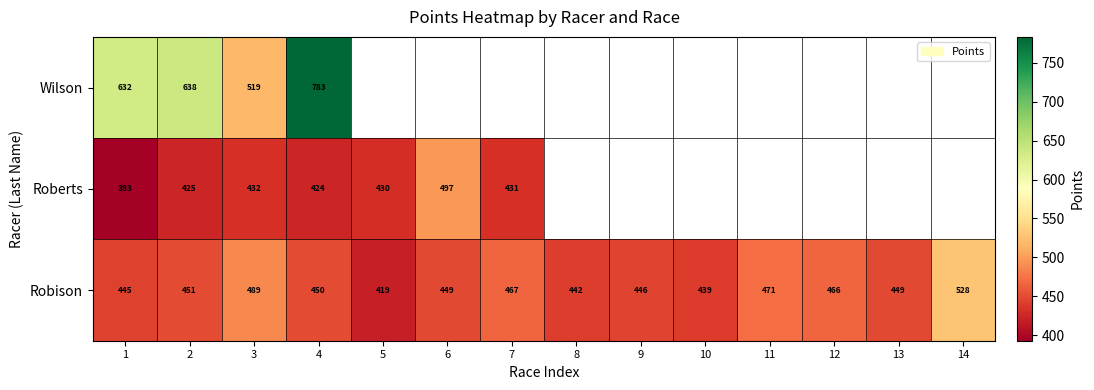

At 4, list the series in order from largest to smallest.

Wilson, Robison, Roberts